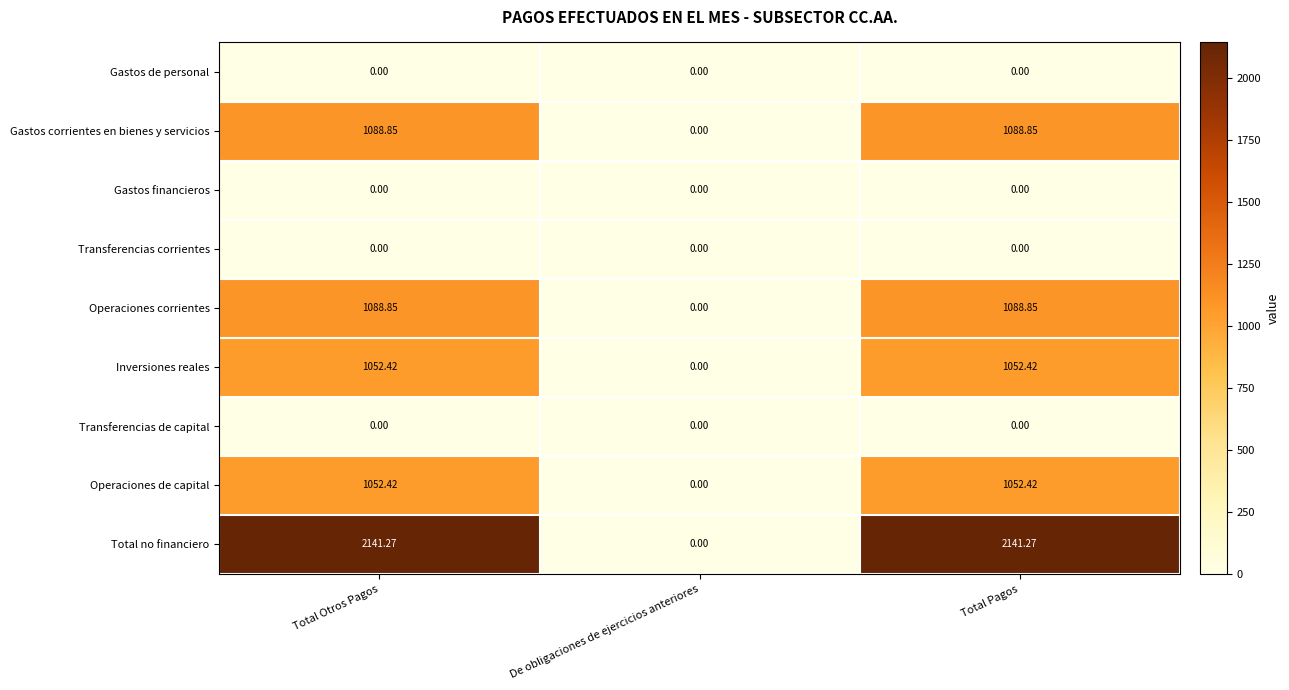

Which series has the largest total across all categories?

Total no financiero